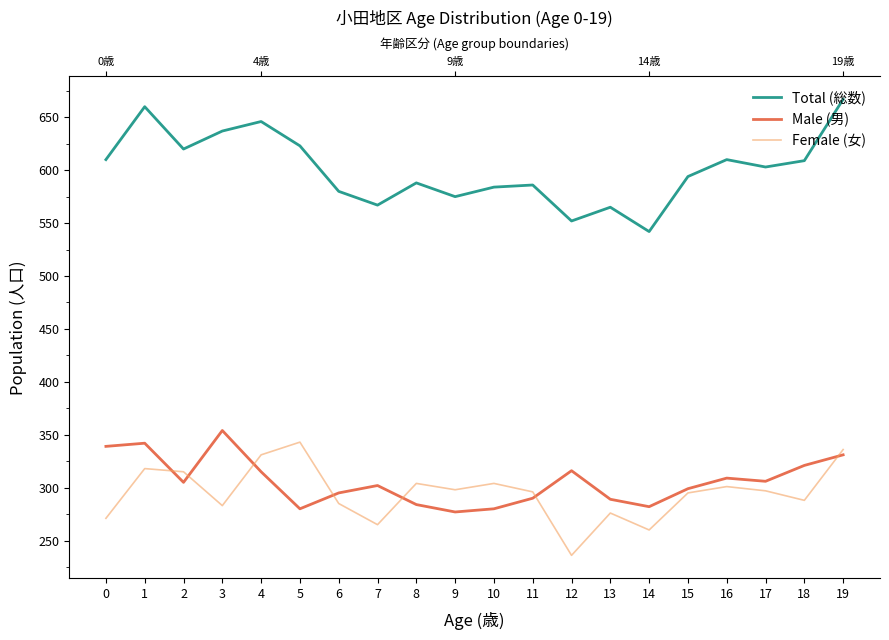

Where is the first local minimum for Male (男)?

2